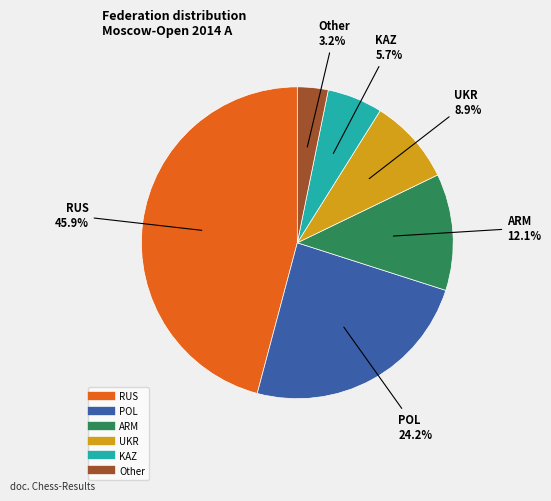

To the nearest percent, what is the difference between the largest and smallest slice percentages?

43%